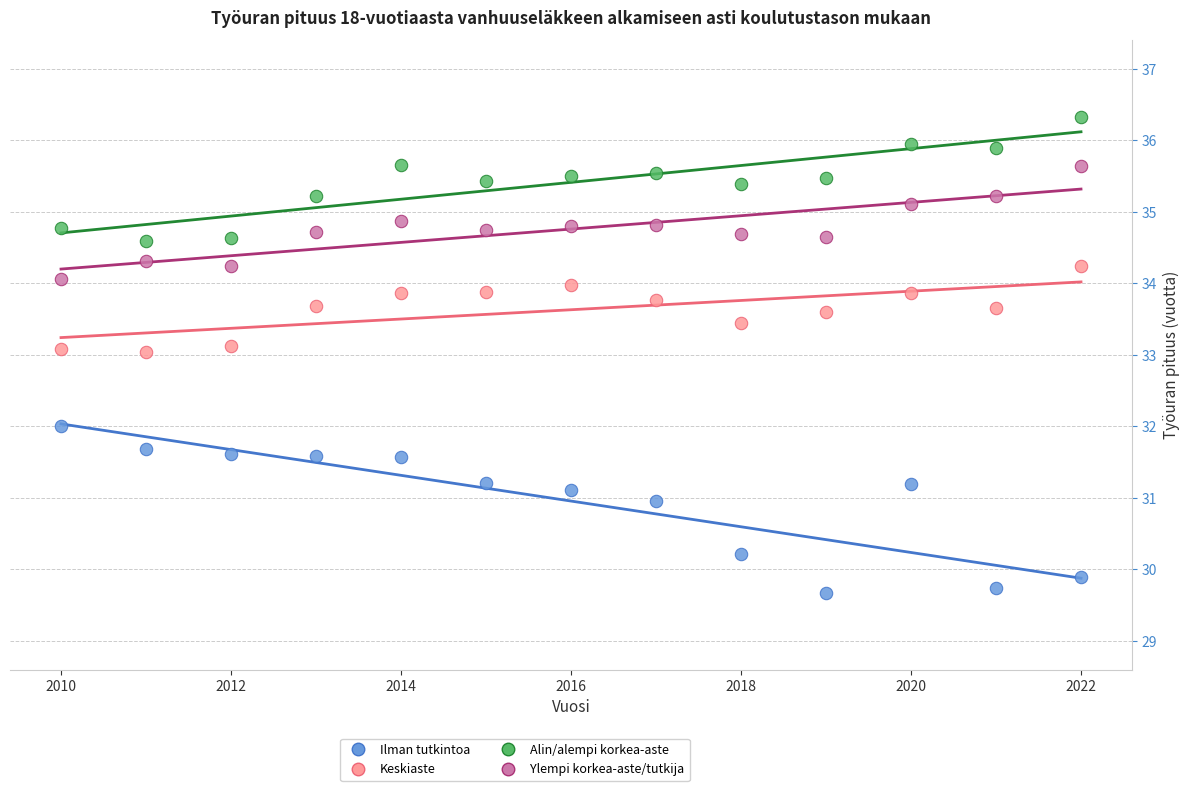

Which series has the largest Y range (max minus min)?

Ilman tutkintoa